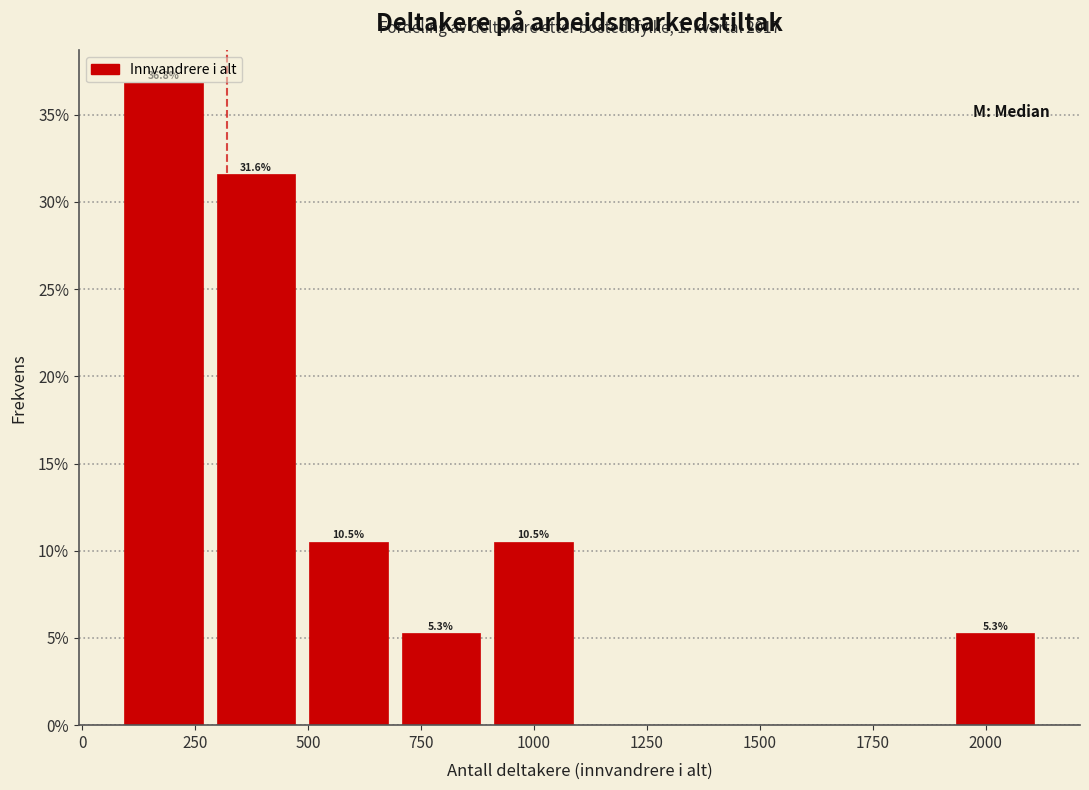

Over which range of the x-axis is the bar tallest?

100 to 300